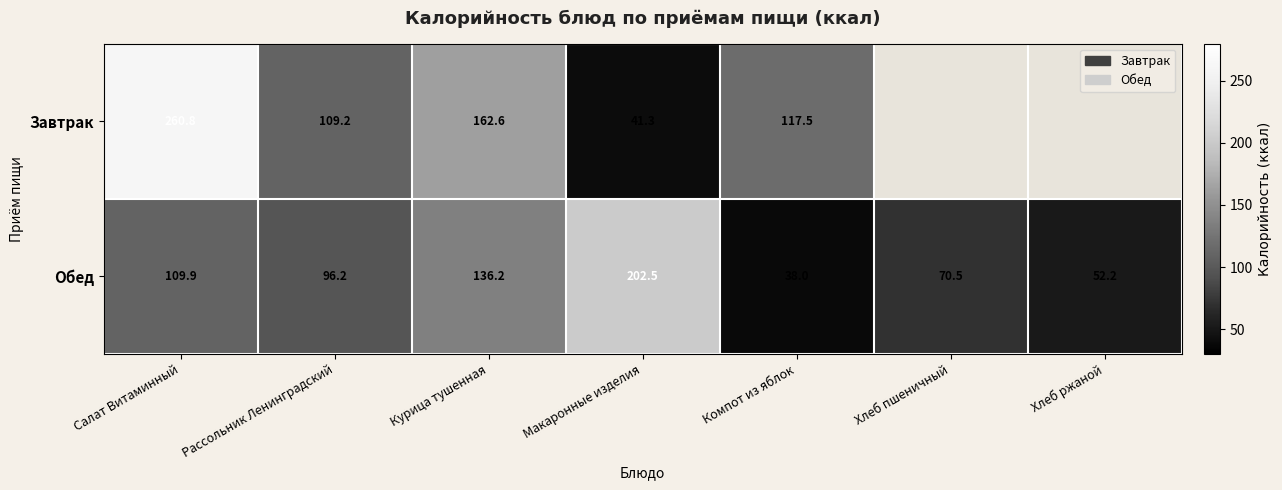

What is the maximum value shown in the chart?

260.8